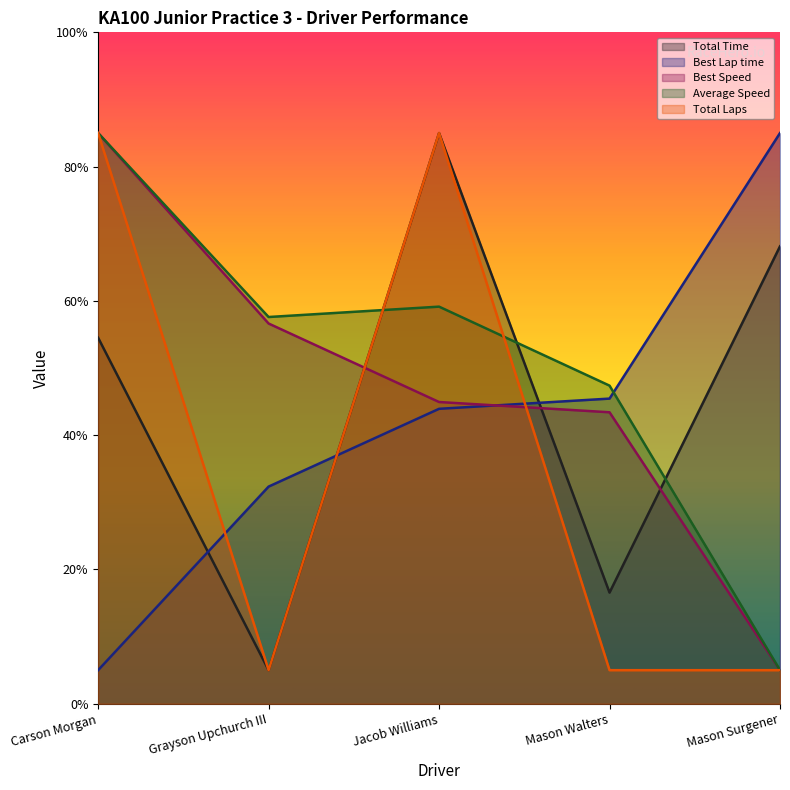

How many lines are shown in the chart?

5